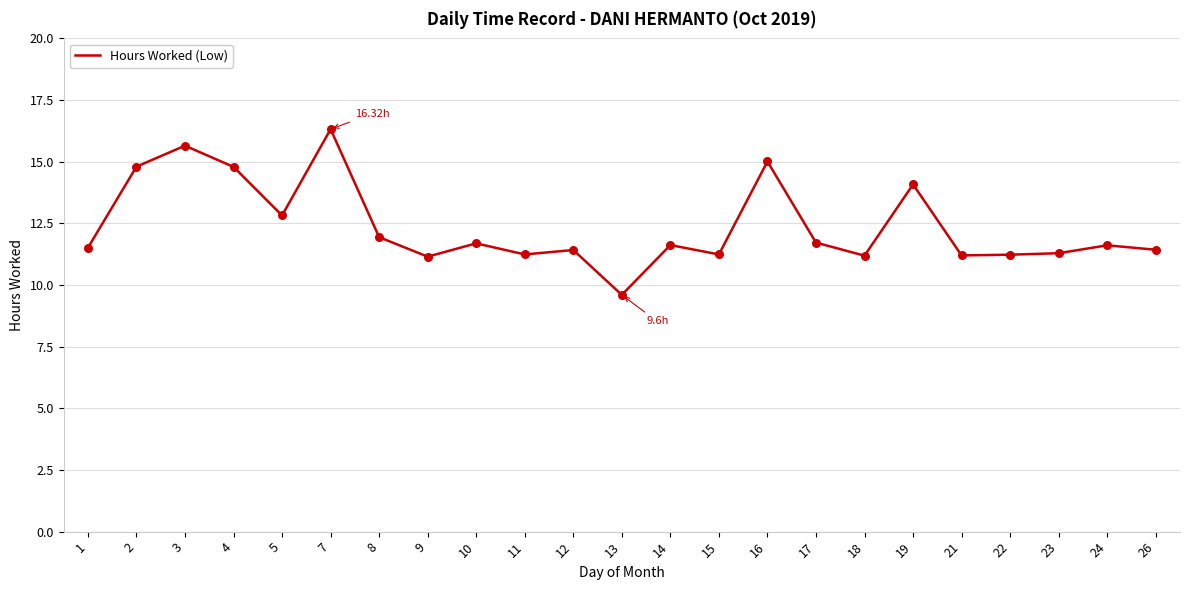

What is the change in value from 12 to 16?

+3.6